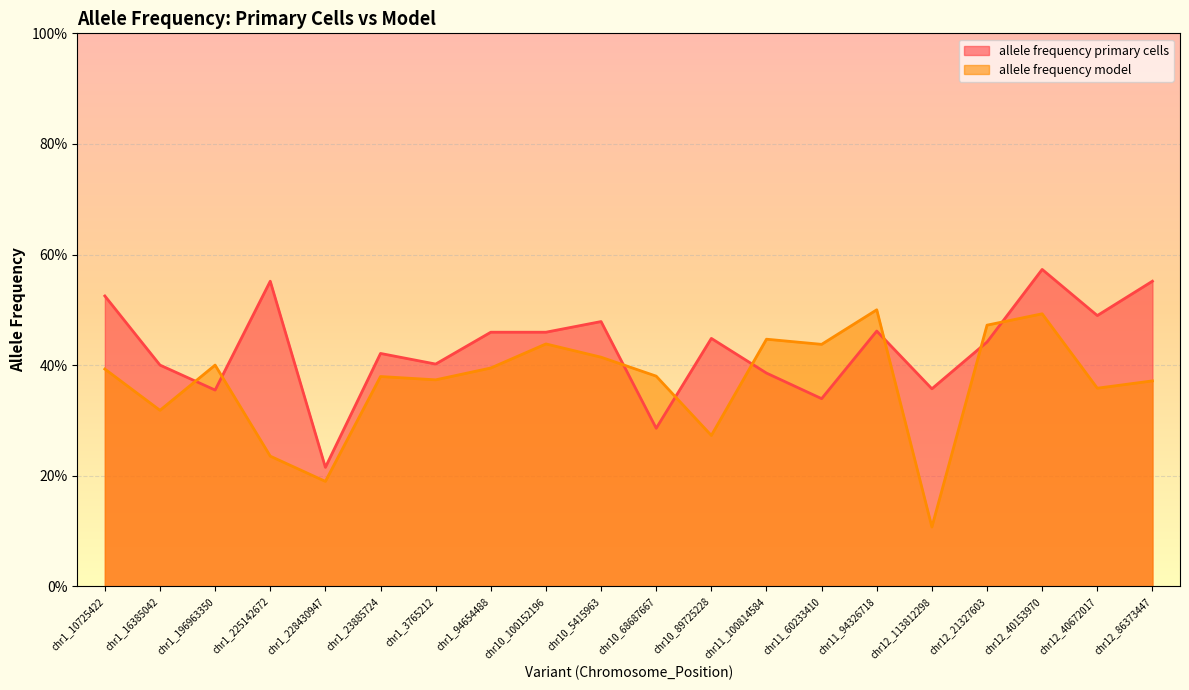

What is the spread (max minus min) of values at chr10_89725228?

0.2